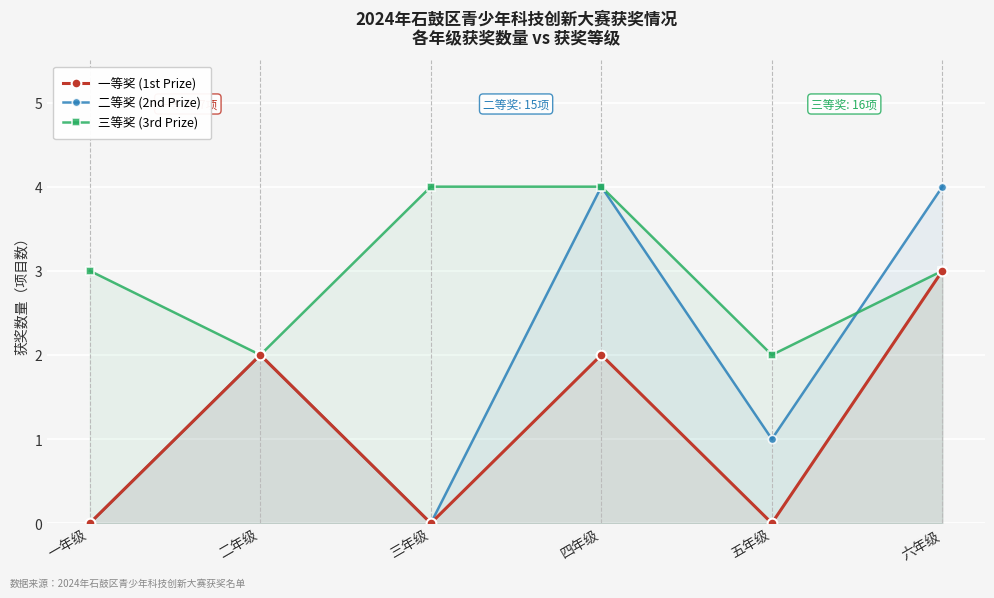

Reading left to right, extract all data points from this chart.

一等奖 (1st Prize): 一年级=0	二年级=2	三年级=0	四年级=2	五年级=0	六年级=3
二等奖 (2nd Prize): 一年级=0	二年级=2	三年级=0	四年级=4	五年级=1	六年级=4
三等奖 (3rd Prize): 一年级=3	二年级=2	三年级=4	四年级=4	五年级=2	六年级=3